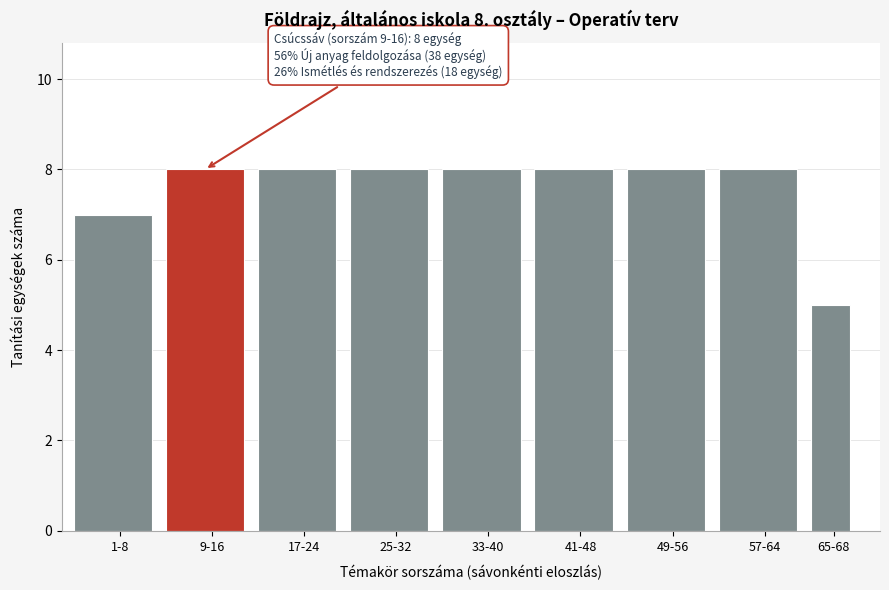

Reading left to right, extract all data points from this chart.

7	8	8	8	8	8	8	8	5